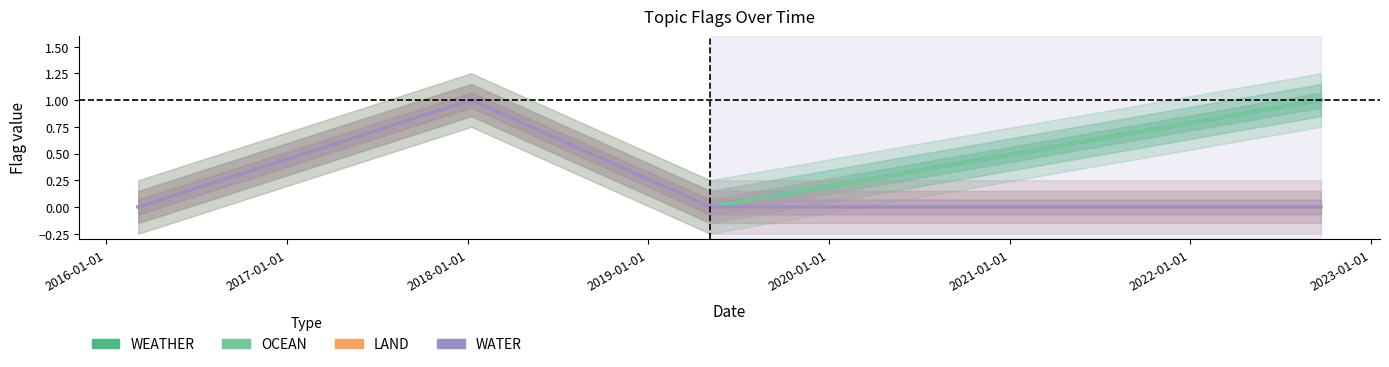

The LAND series shows 1 at 2018-01-01. True or false?

False